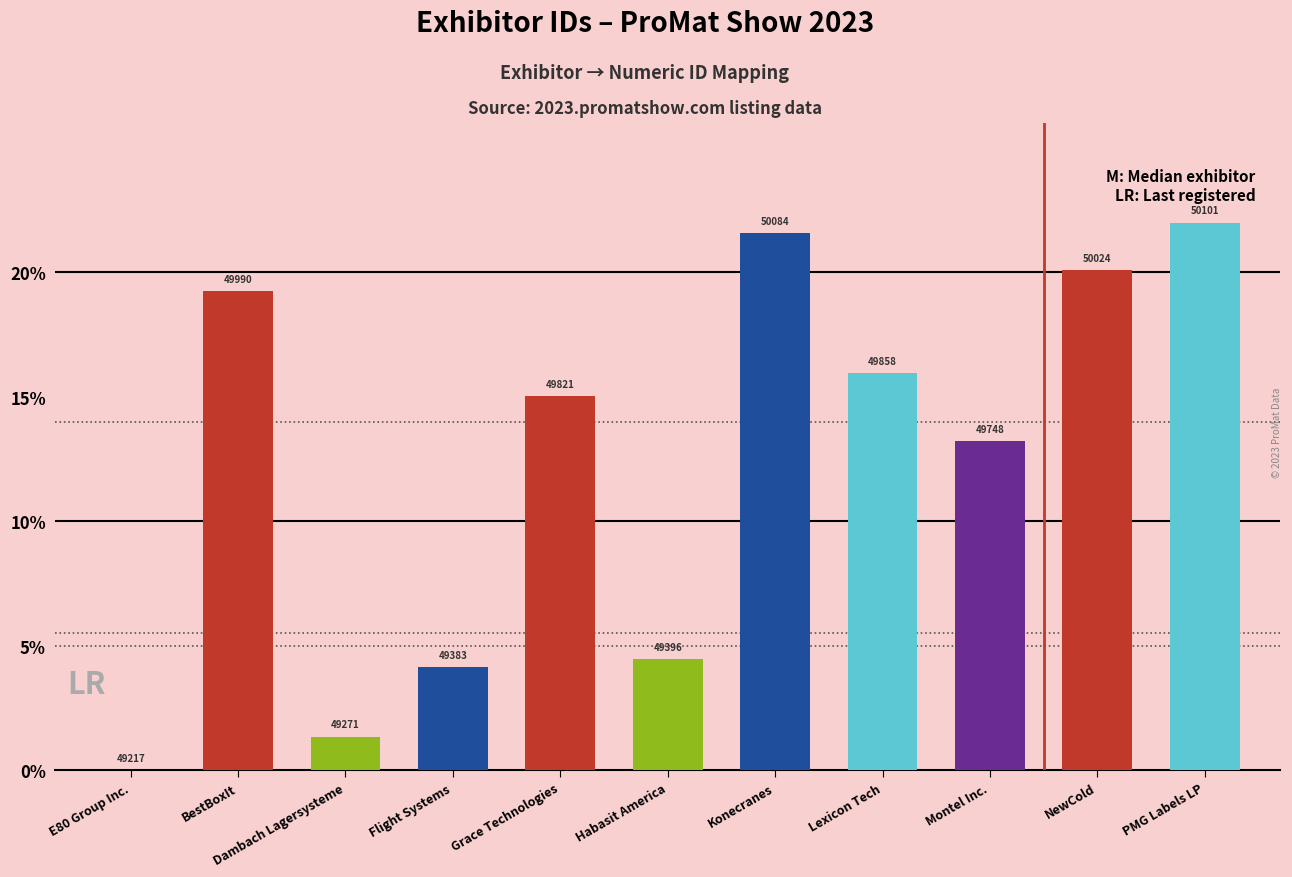

What is the difference between the second highest and minimum values?

21.6